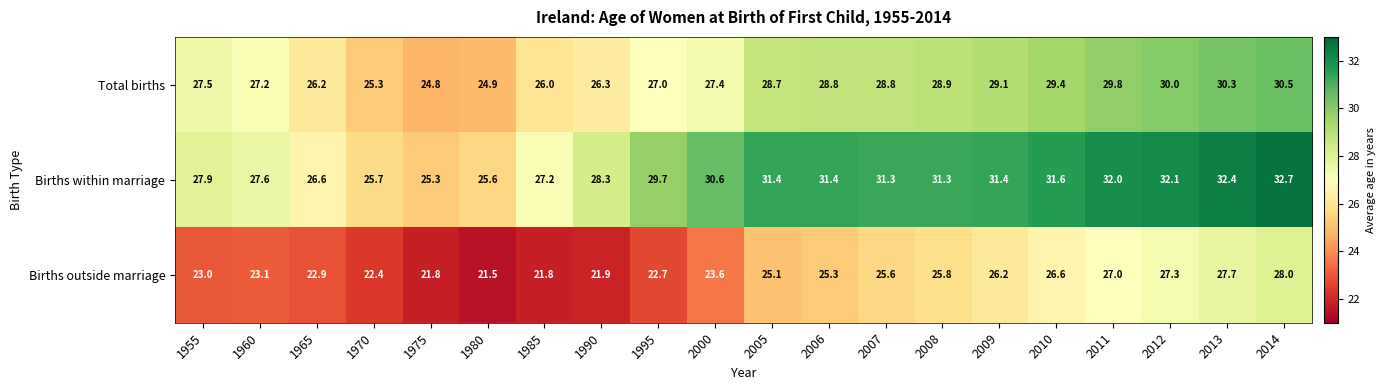

How many categories are shown in the chart?

20